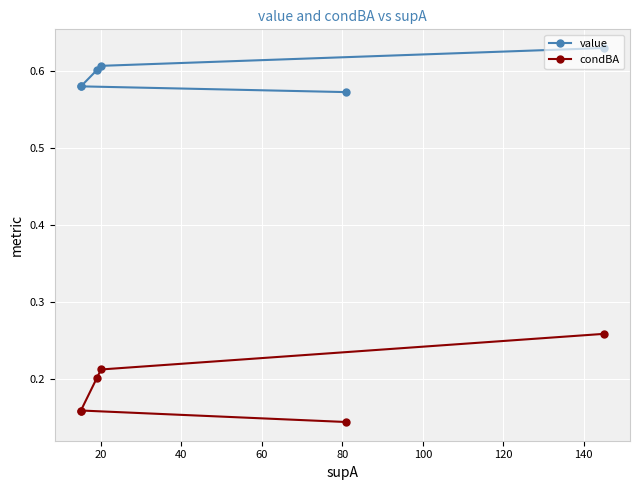

True or false: condBA and value intersect in this chart.

False